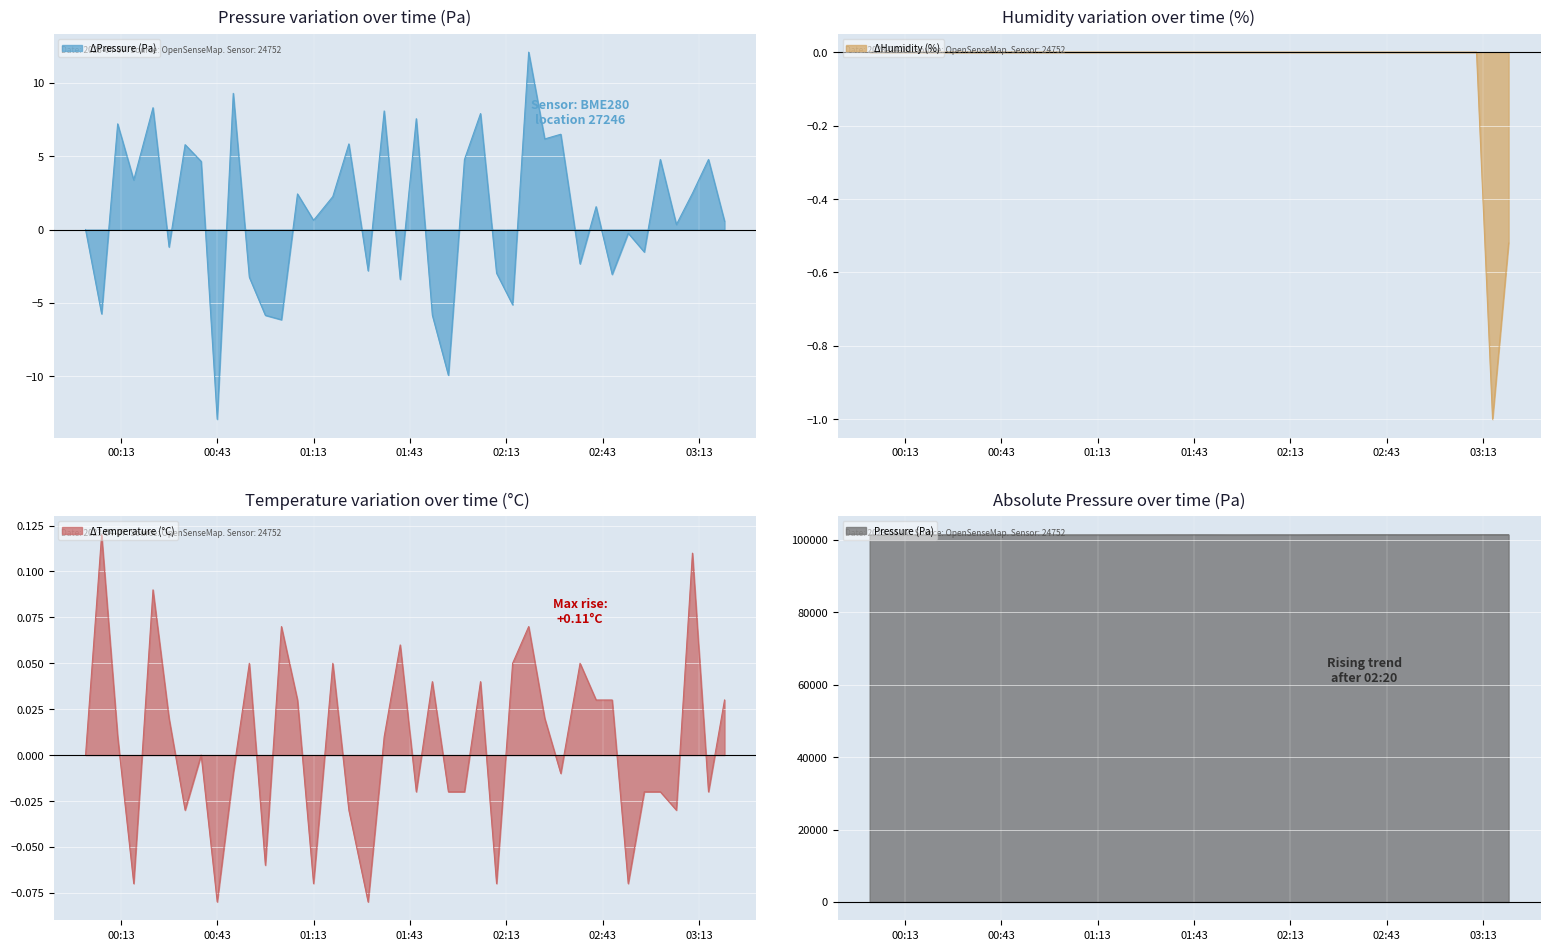

Where does the pressure series first go above 101377?

00:33